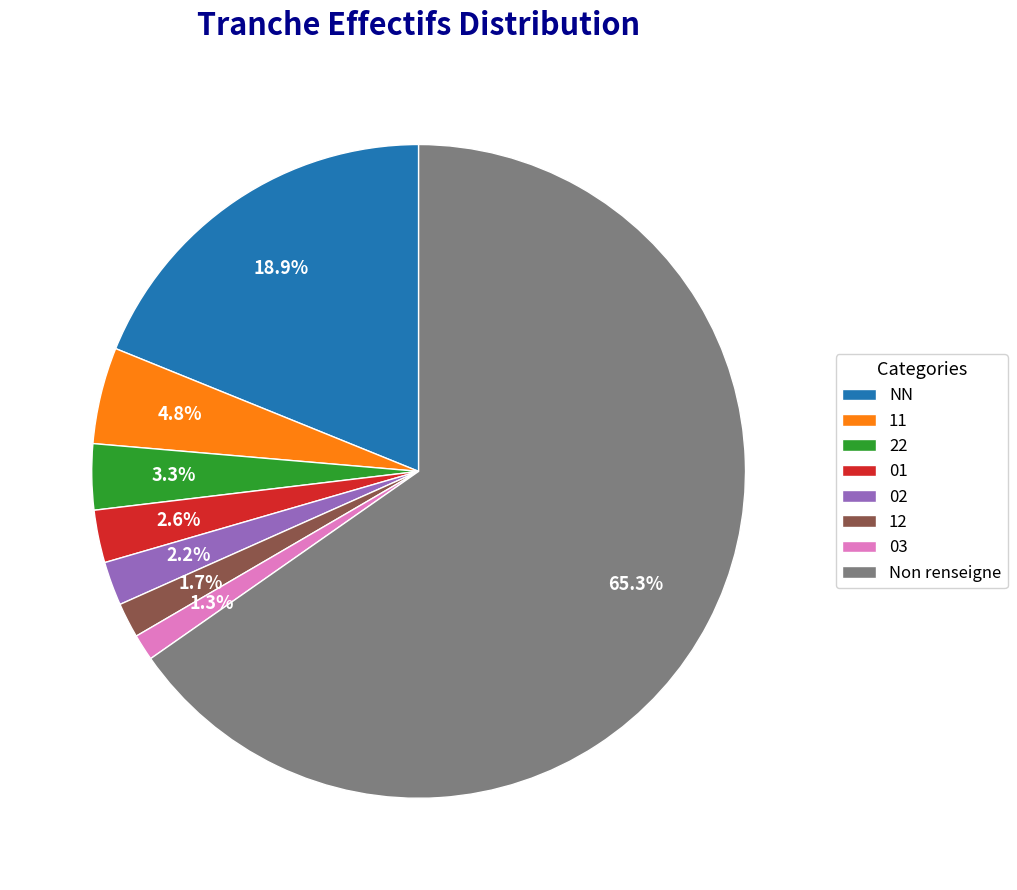

To the nearest percent, what percentage of the pie is 12?

2%